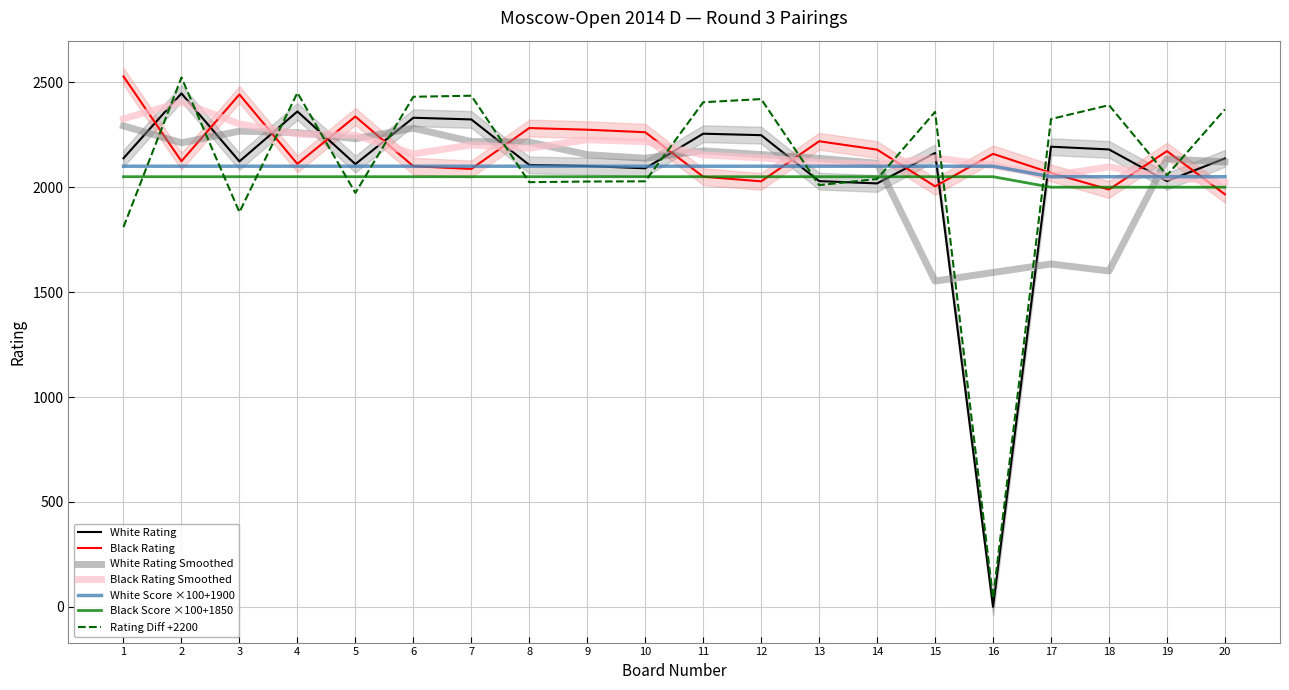

The value of White Rating at 6 is 3433.0. True or false?

False